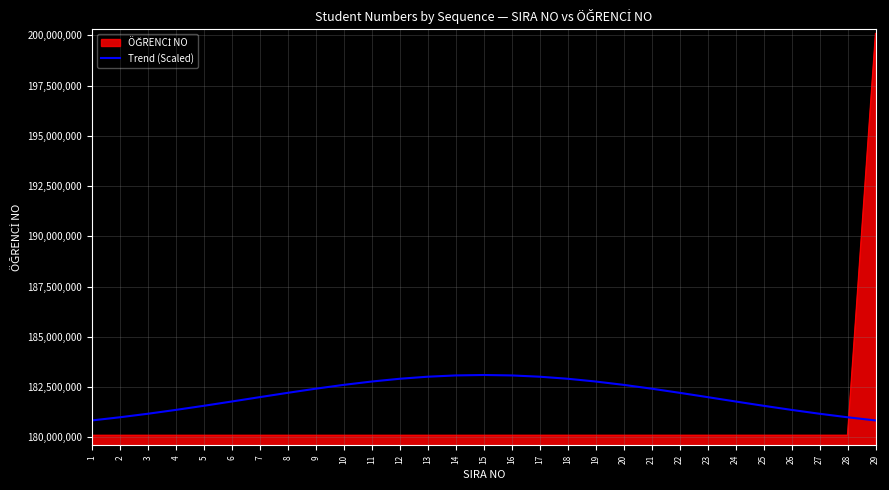

The value of Trend (Scaled) at 4 is 181365191.4. True or false?

True